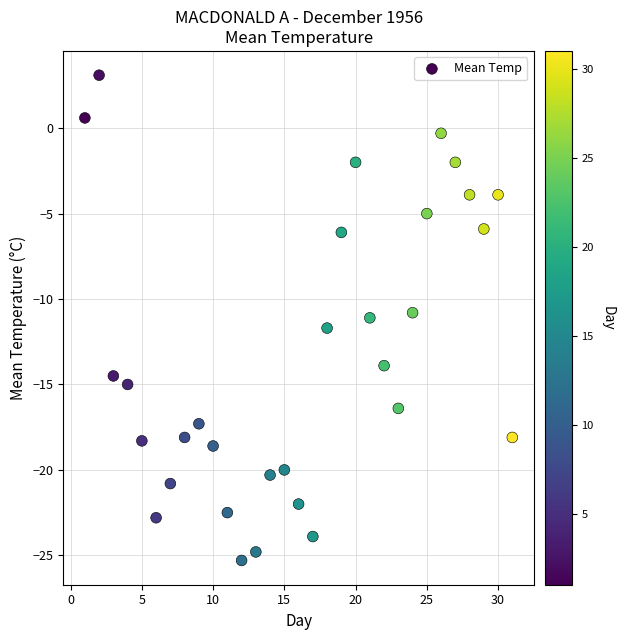

What is the range of X values (max minus min)?

30.0